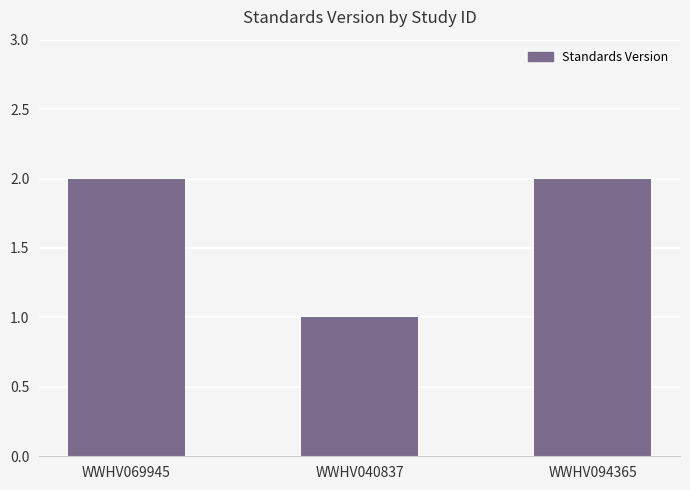

What is the sum of all values?

5